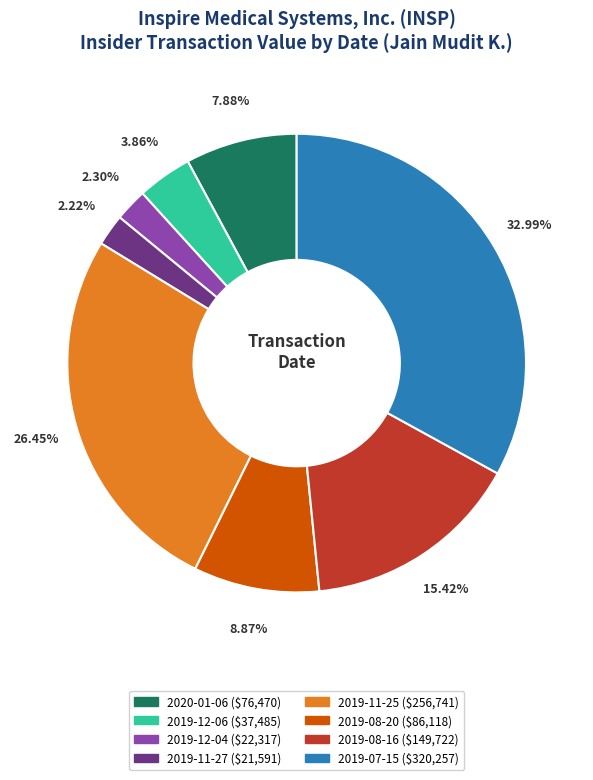

Count the number of slices in the pie.

8